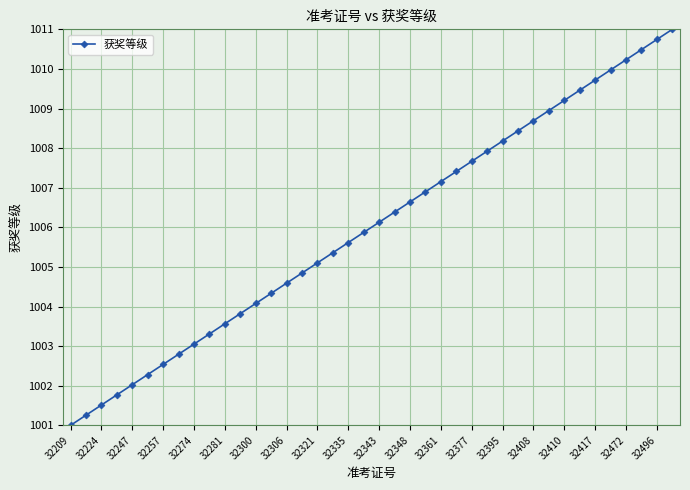

How many lines are shown in the chart?

1